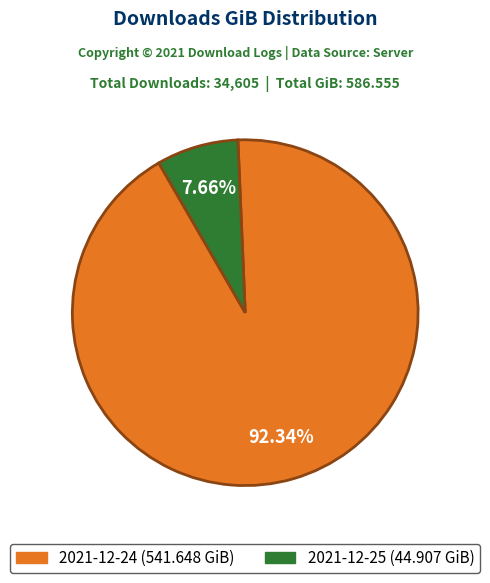

How many segments does this pie chart have?

2